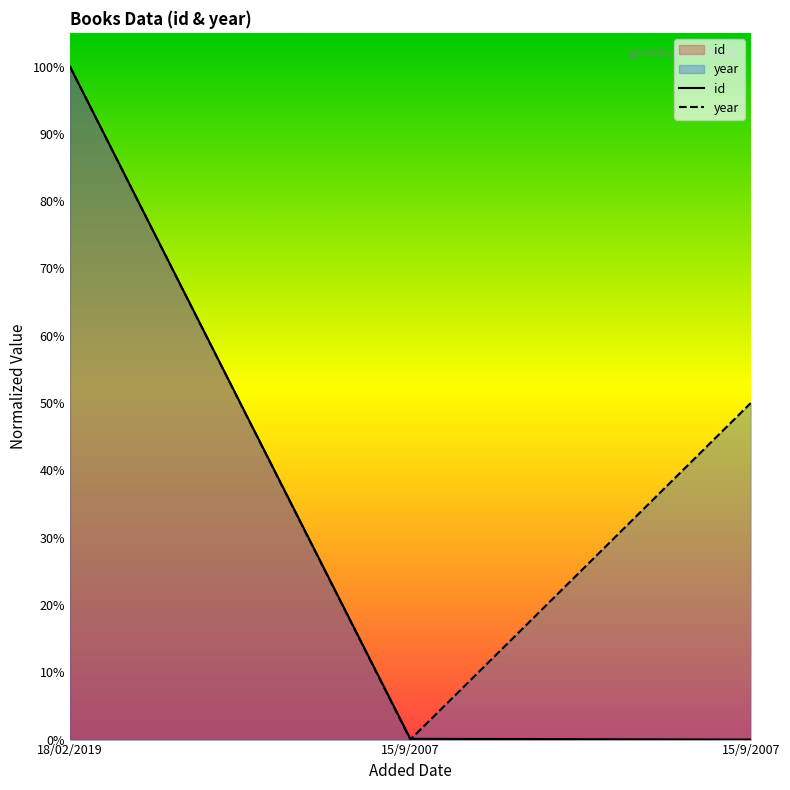

What are all the series names shown in the legend?

id, year